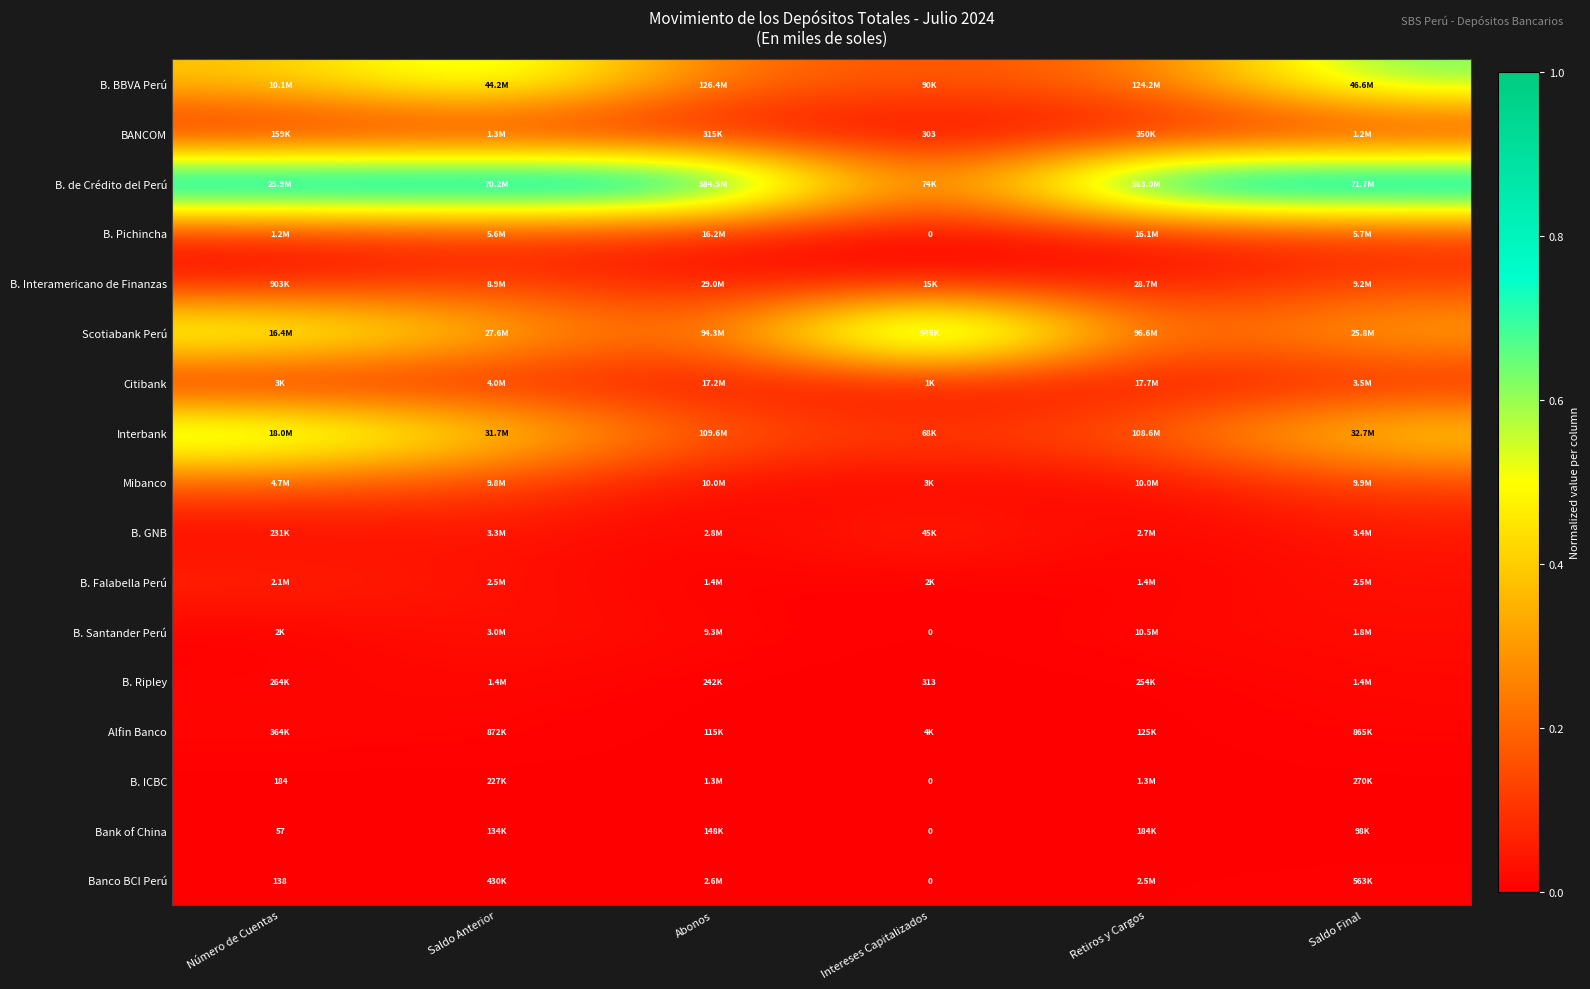

The value of Mibanco at Intereses Capitalizados is 0.0. True or false?

True